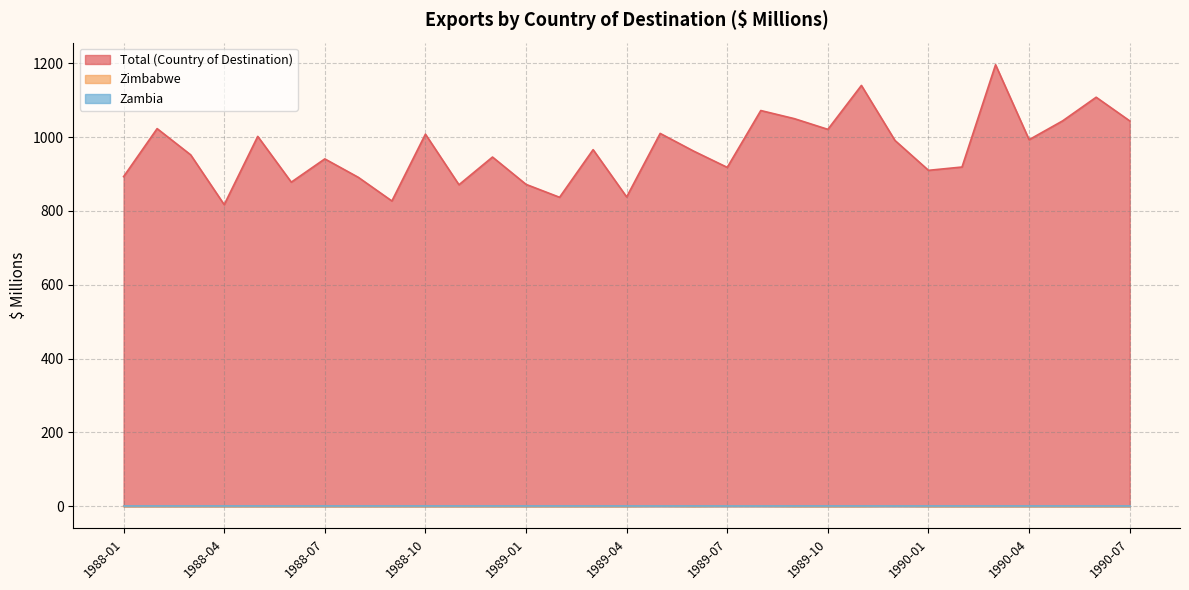

Where is the first local minimum for Zimbabwe?

1989-06